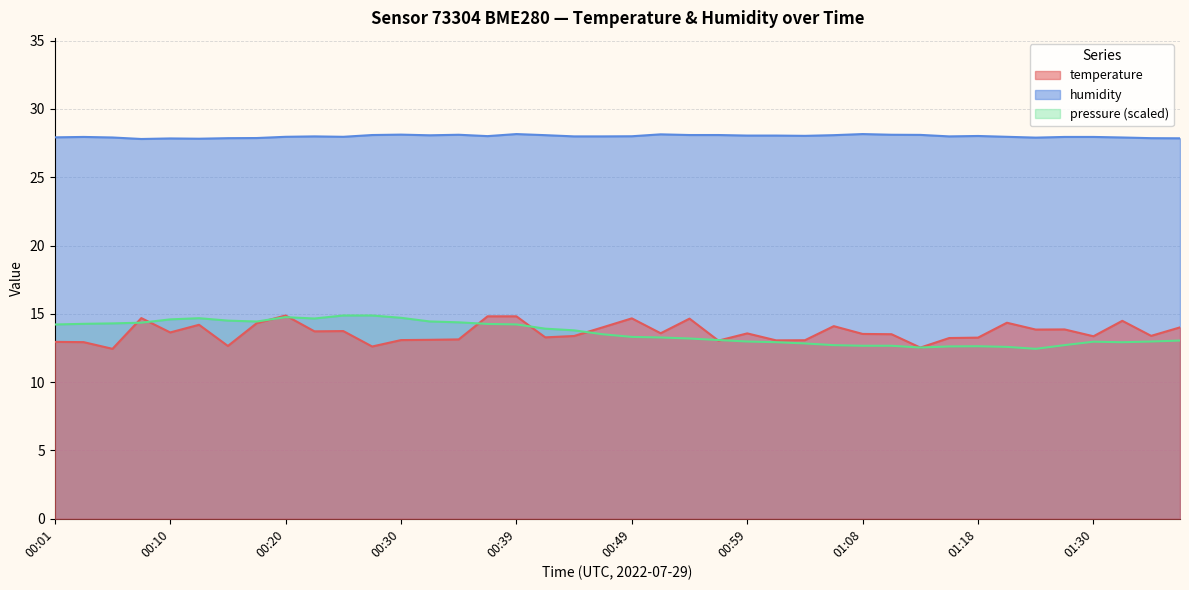

Between 00:37 and 01:13, which series saw the biggest shift?

temperature